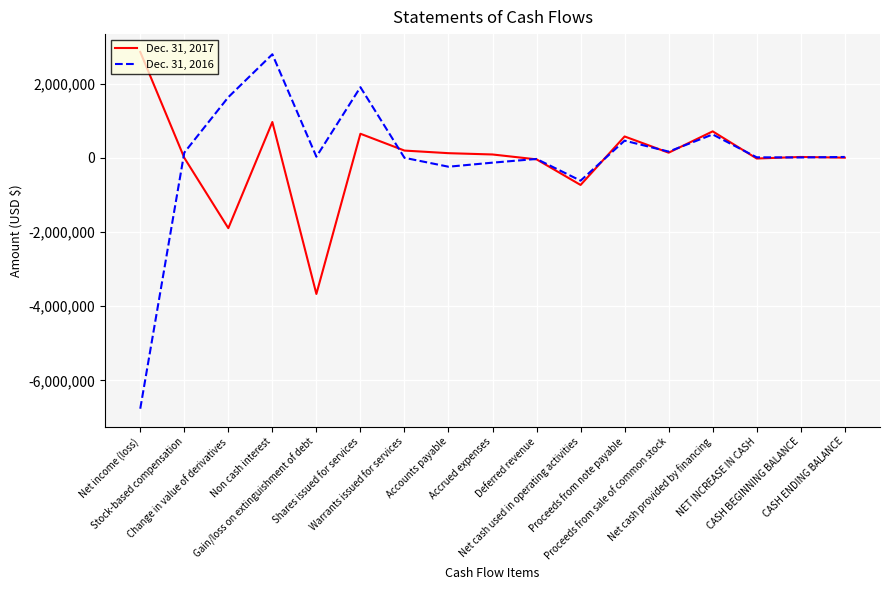

Which series has the widest spread of values?

Dec. 31, 2016